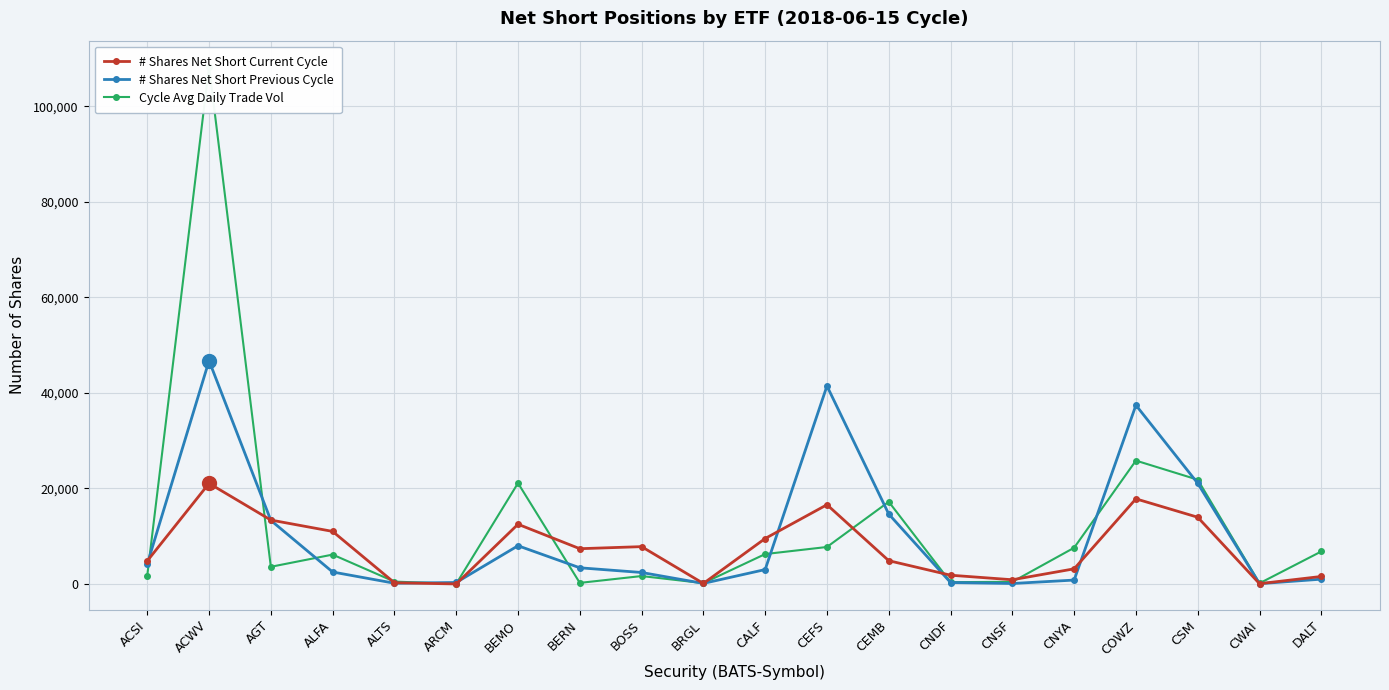

Which series has the widest spread of values?

Cycle Avg Daily Trade Vol